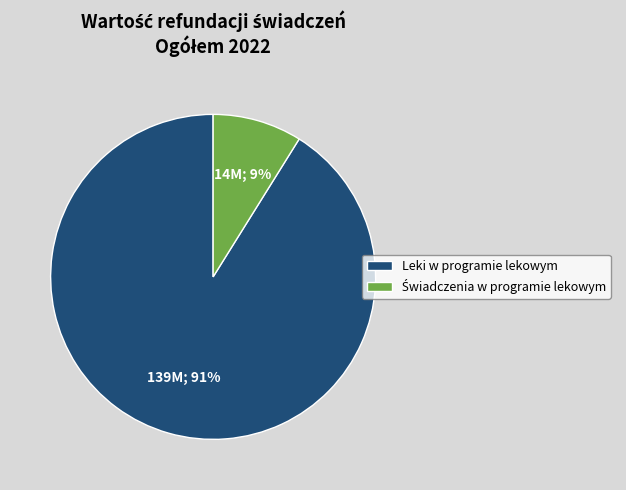

What percentage is the Leki w programie lekowym slice, to the nearest percent?

91%